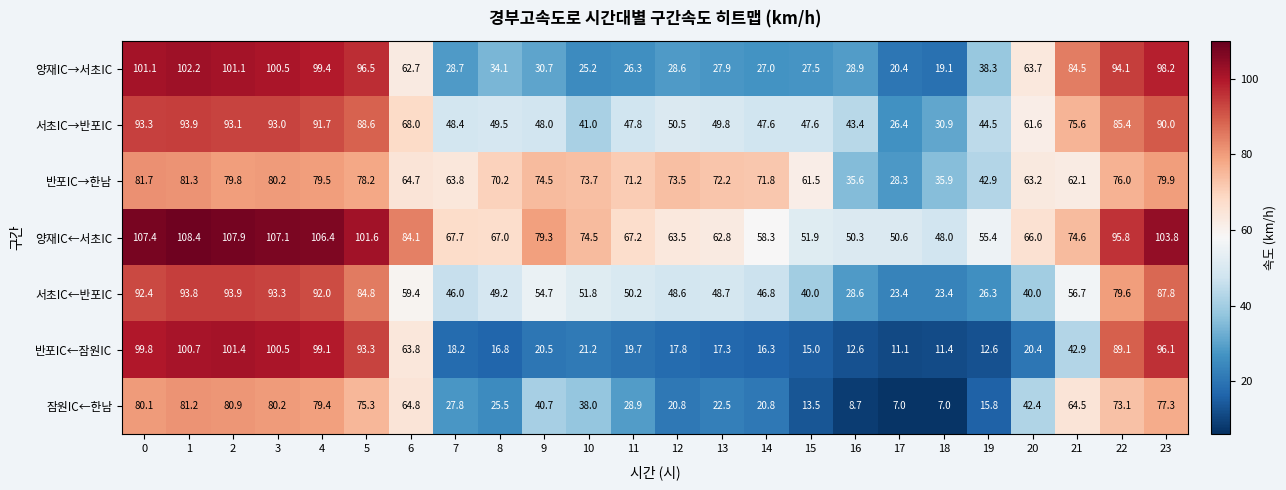

What is the difference between the highest and lowest values at 11?

51.5